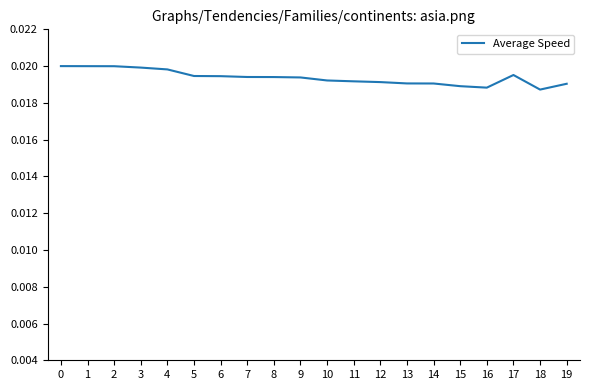

Which has a higher value, 14 or 5?

5